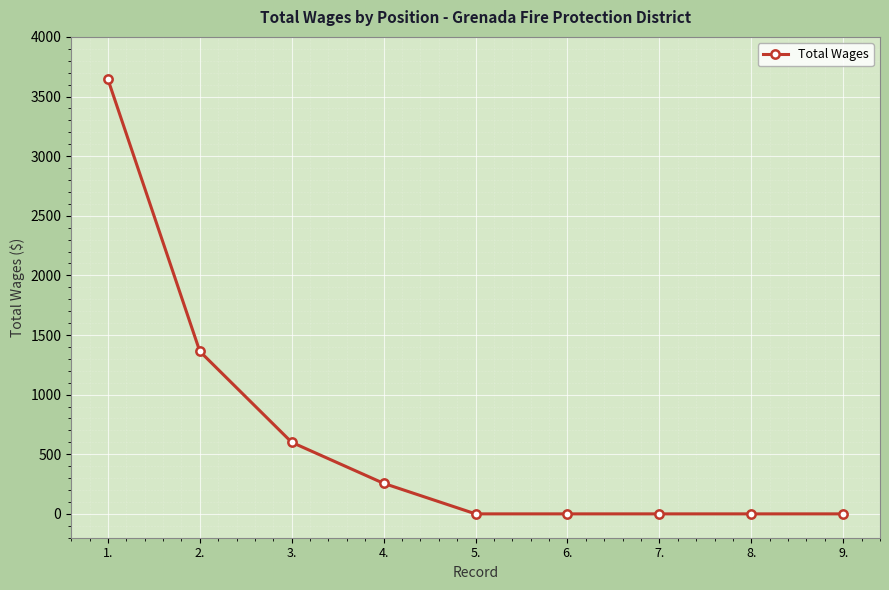

How many lines are shown in the chart?

1